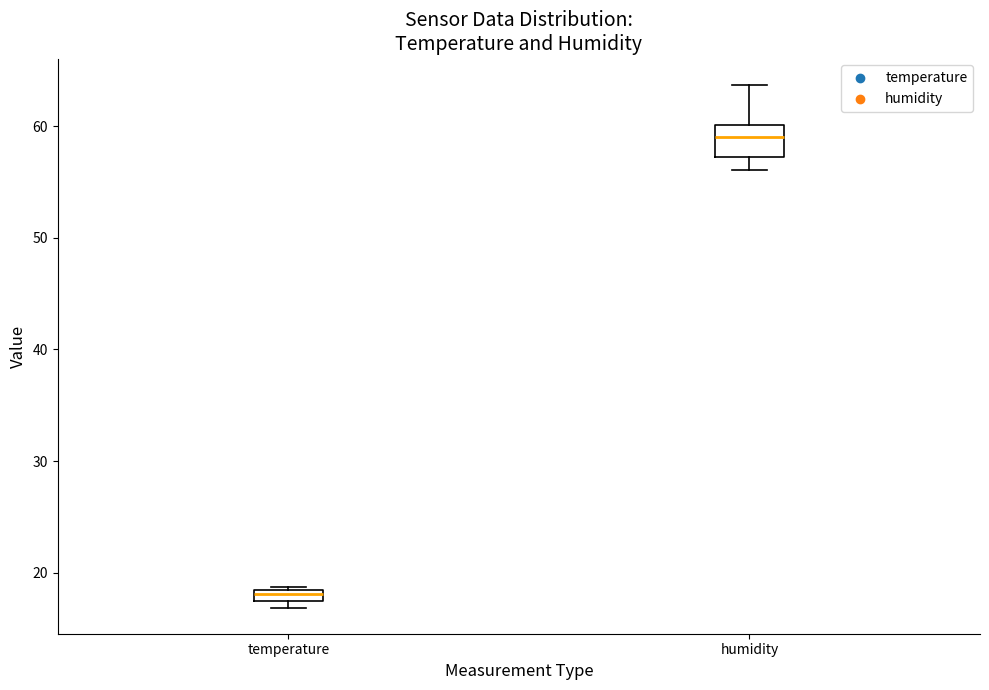

Which box is the tallest, from its lower edge to its upper edge?

humidity